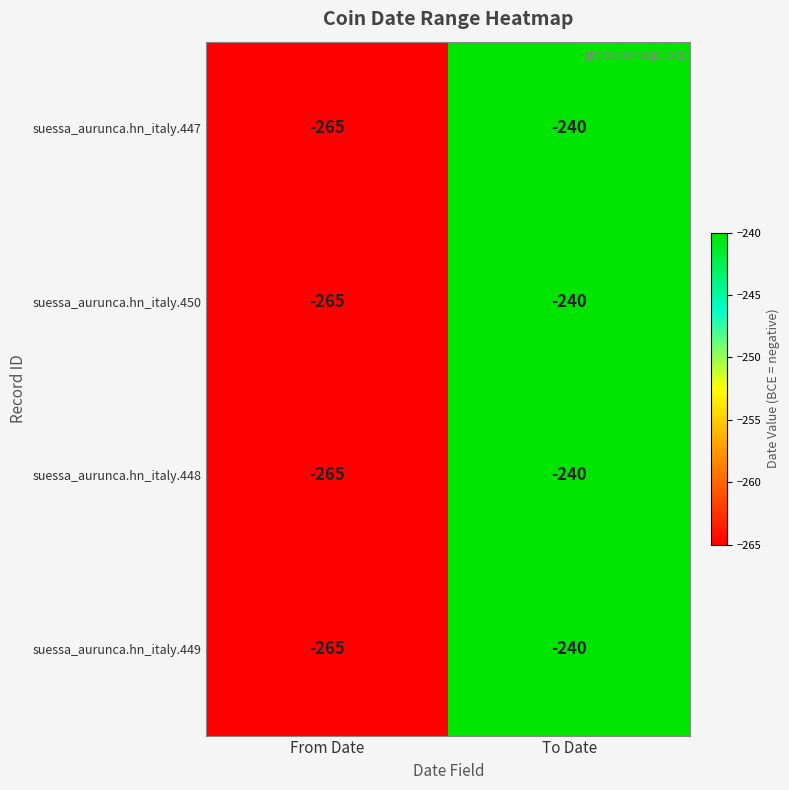

What is the total value across all series at From Date?

-1060